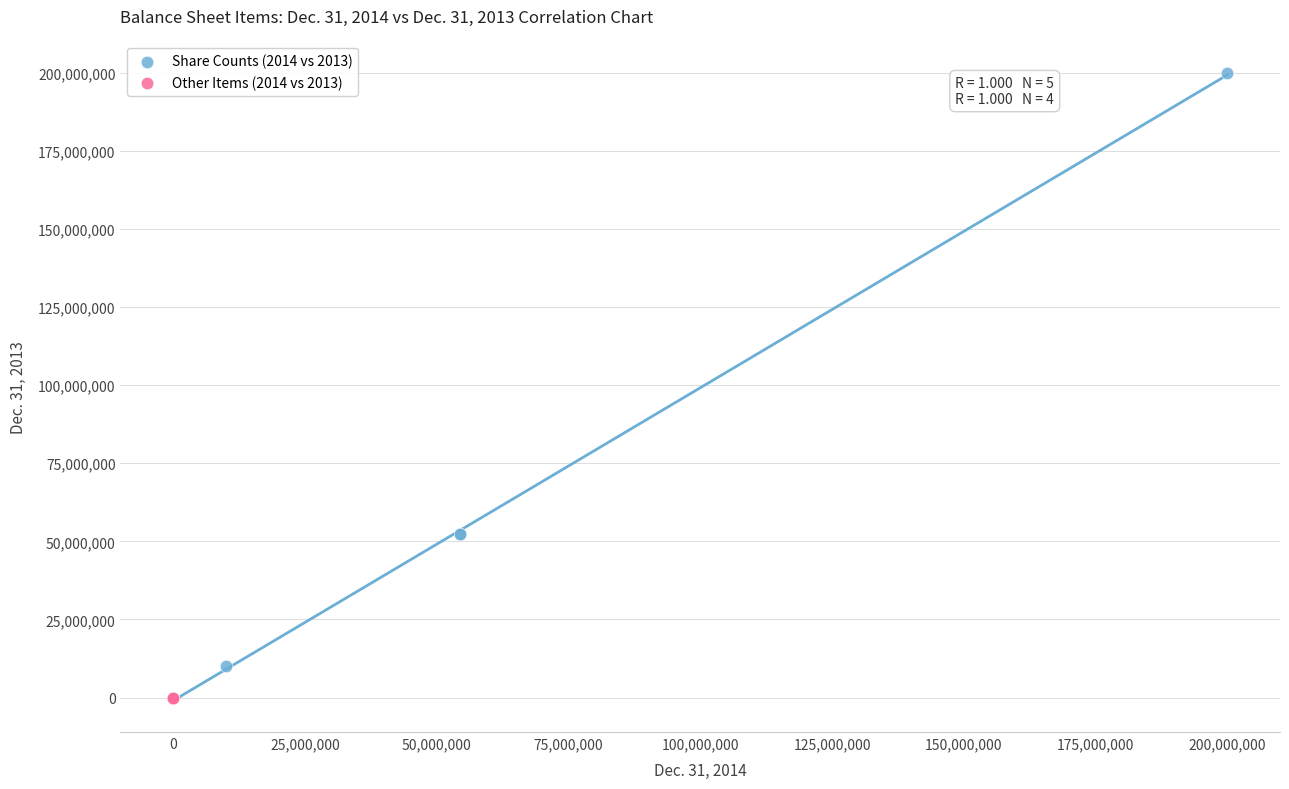

Which series contains the highest Y value?

Share Counts (2014 vs 2013)